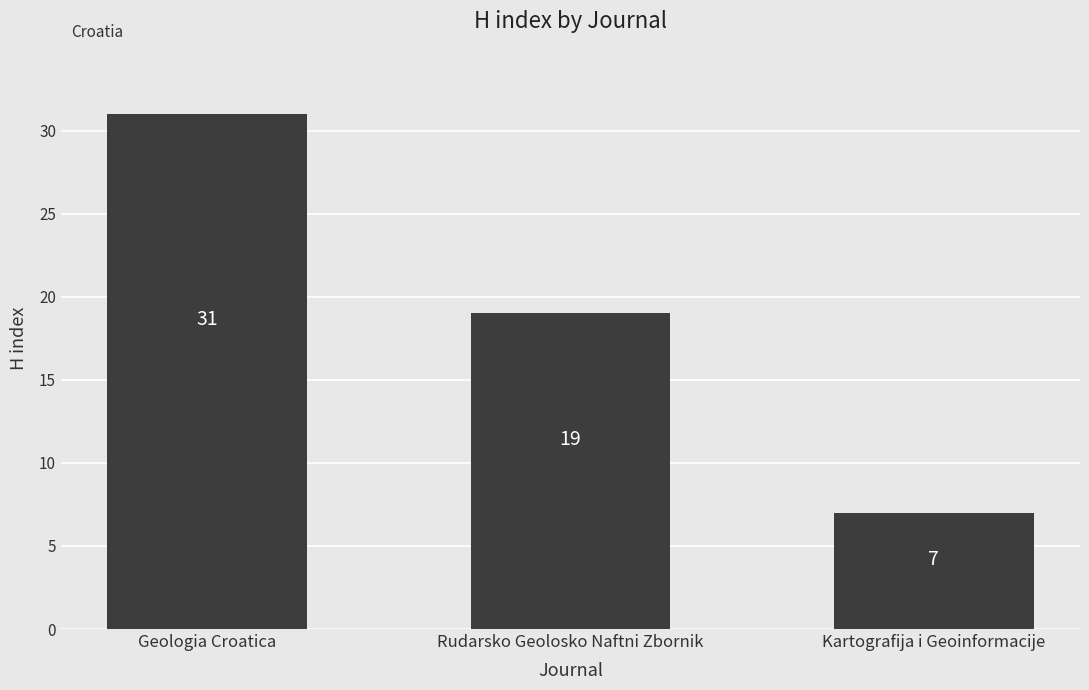

Does the chart contain any negative values?

No